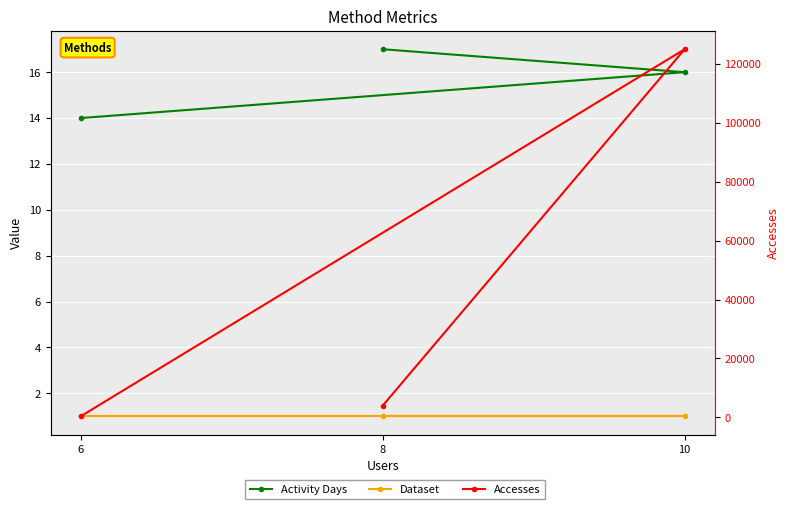

At which category is the sum across all series the highest?

10